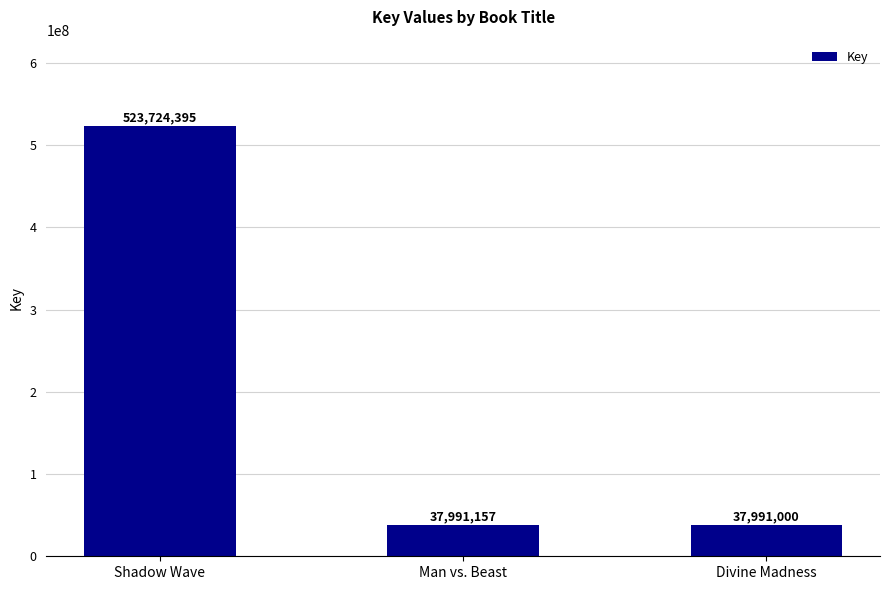

How many categories are shown in the chart?

3